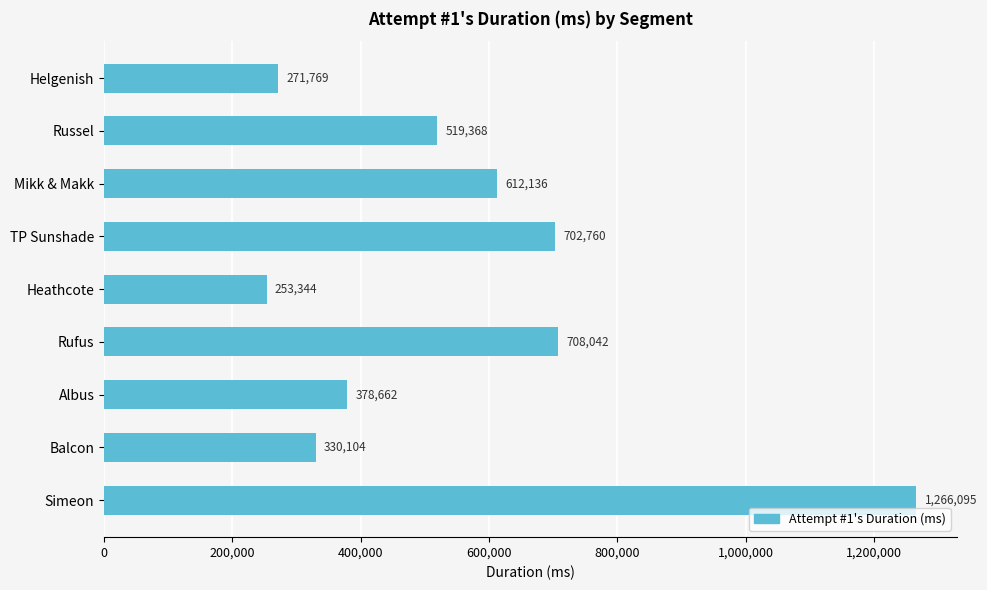

What is the smallest value displayed?

253344